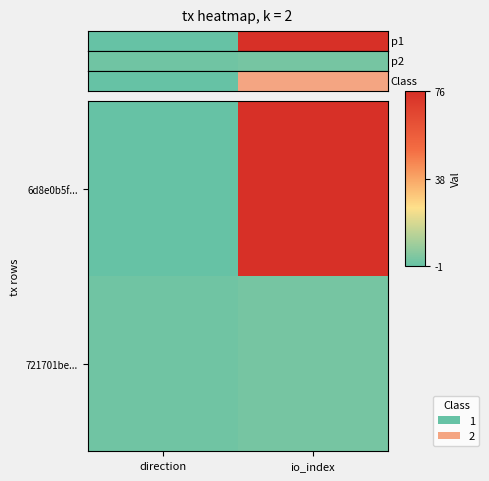

At how many categories does at least one series exceed 1?

1